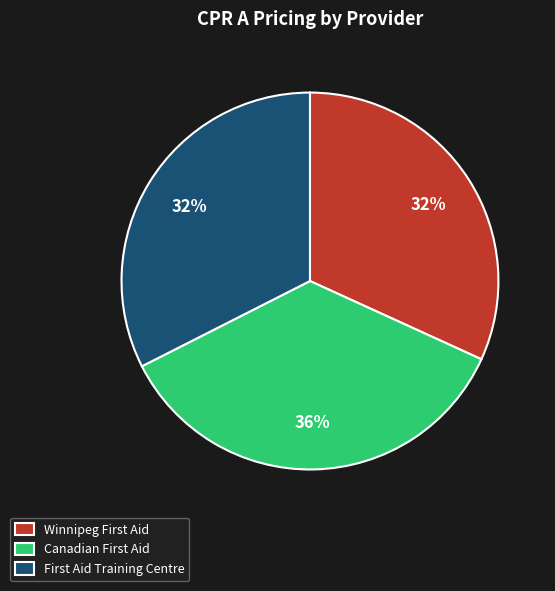

How many slices are in this pie chart?

3